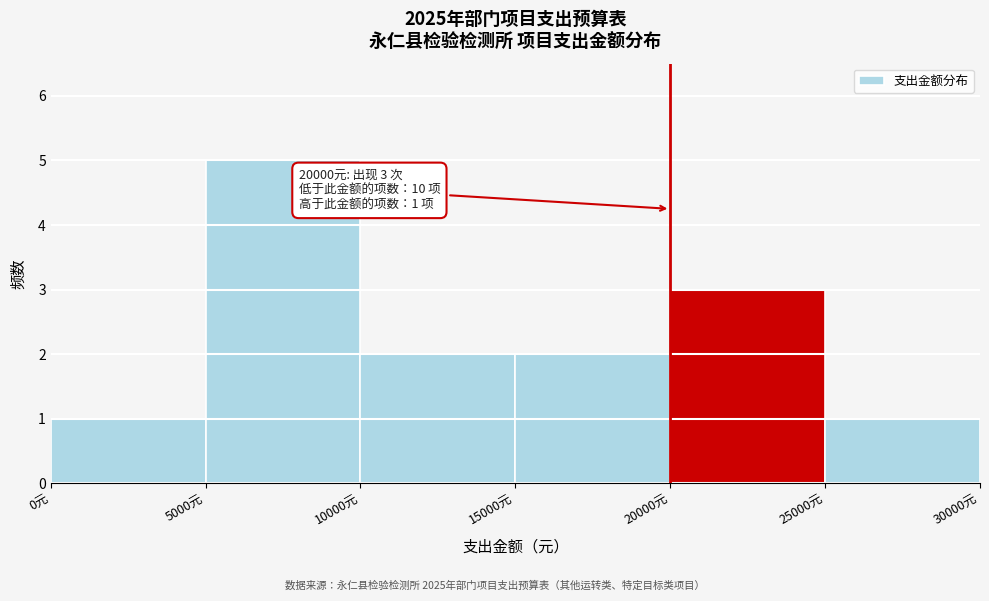

Over which range of the x-axis is the bar tallest?

5000 to 10000